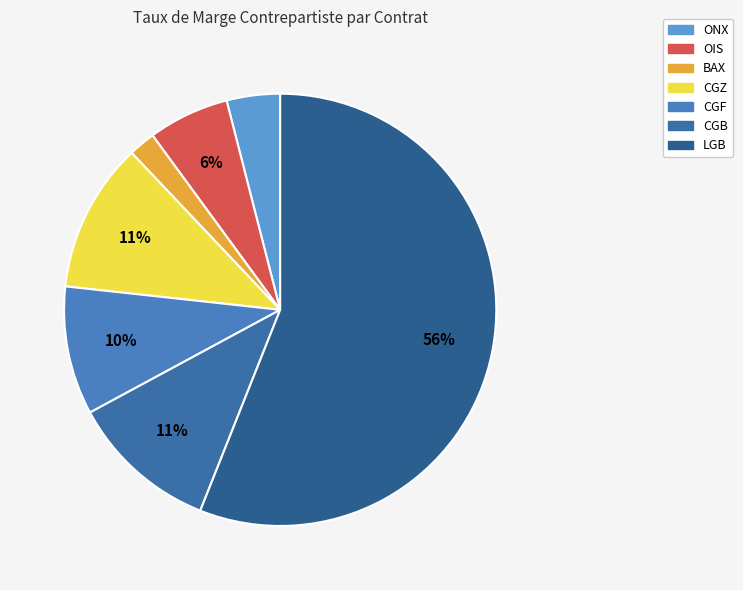

What is the majority slice?

LGB